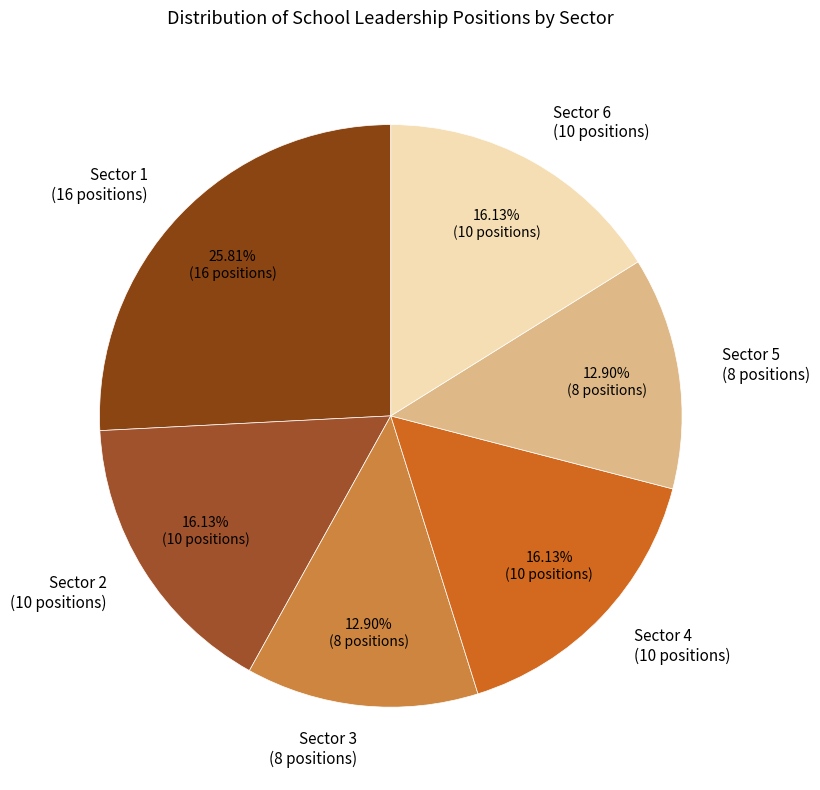

Is the sum of Sector 5 (8 positions) and Sector 3 (8 positions) greater than half?

No